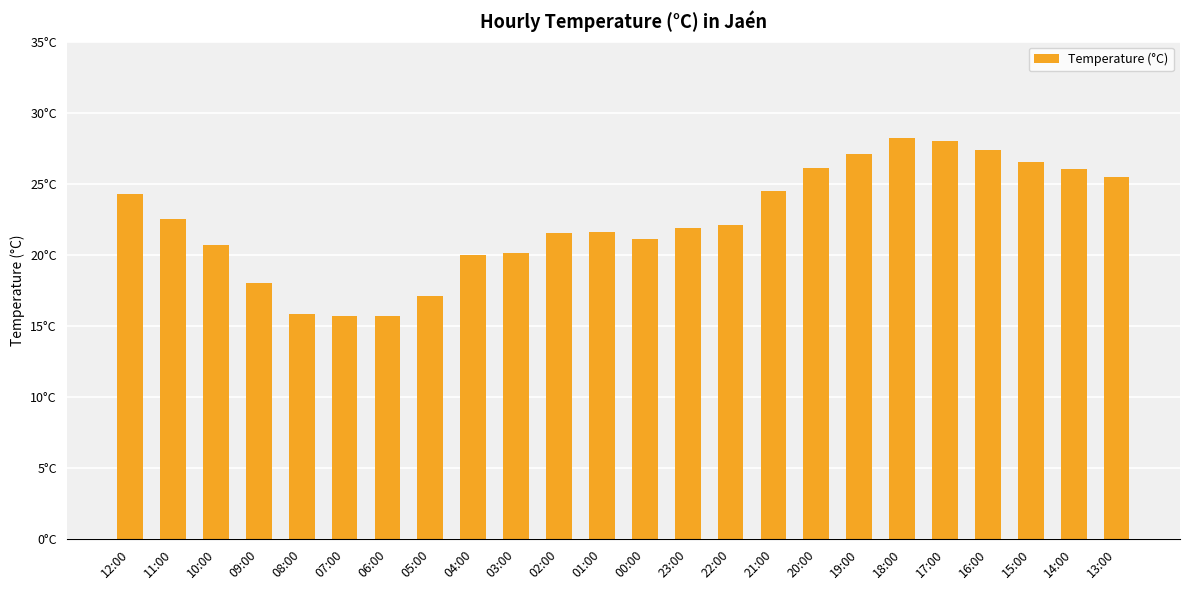

What is the approximate value at 22:00?

22.1